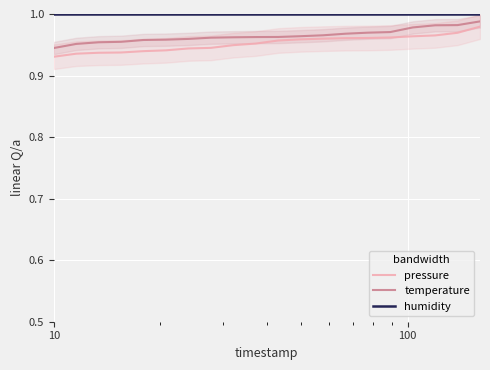

What are all the series names shown in the legend?

pressure, temperature, humidity